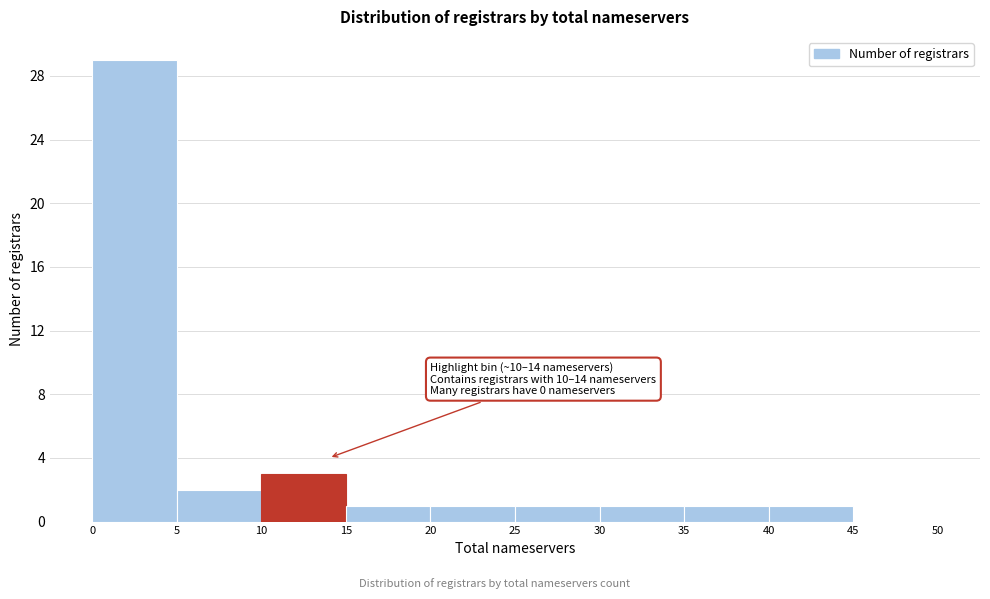

Which range on the x-axis has the tallest bar?

0 to 5